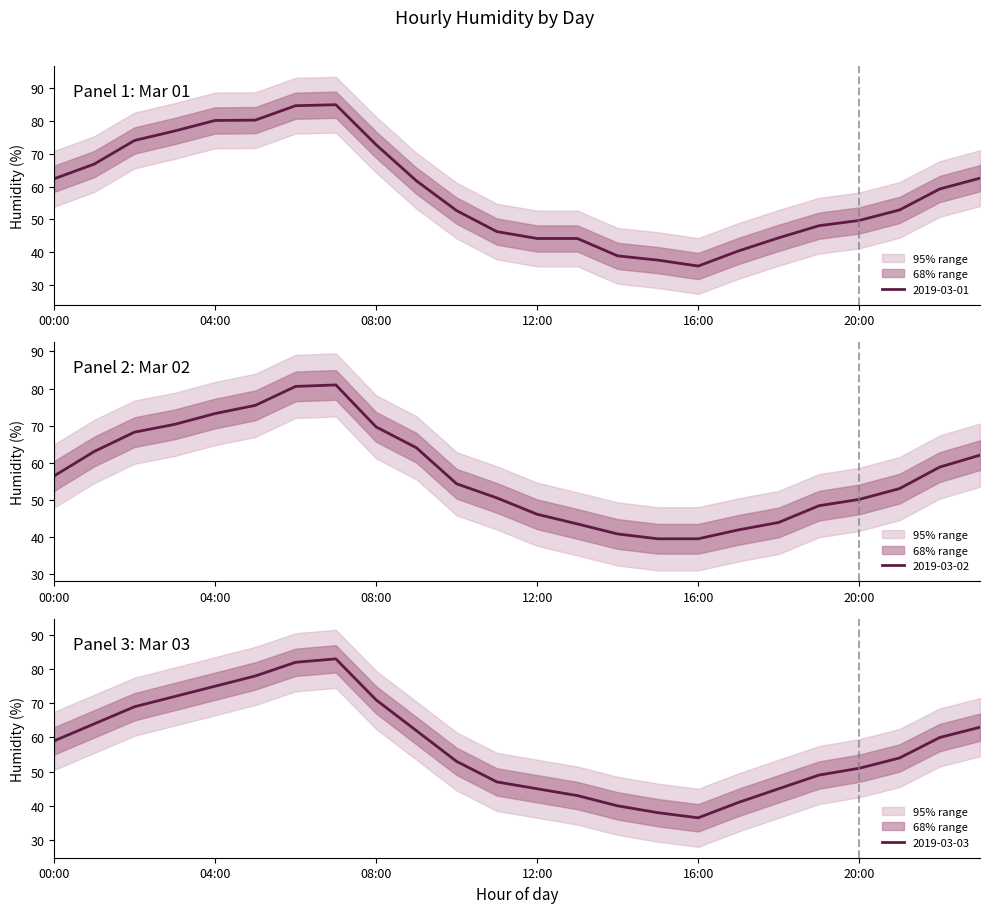

What is the highest value of the 2019-03-03 series?

83.0